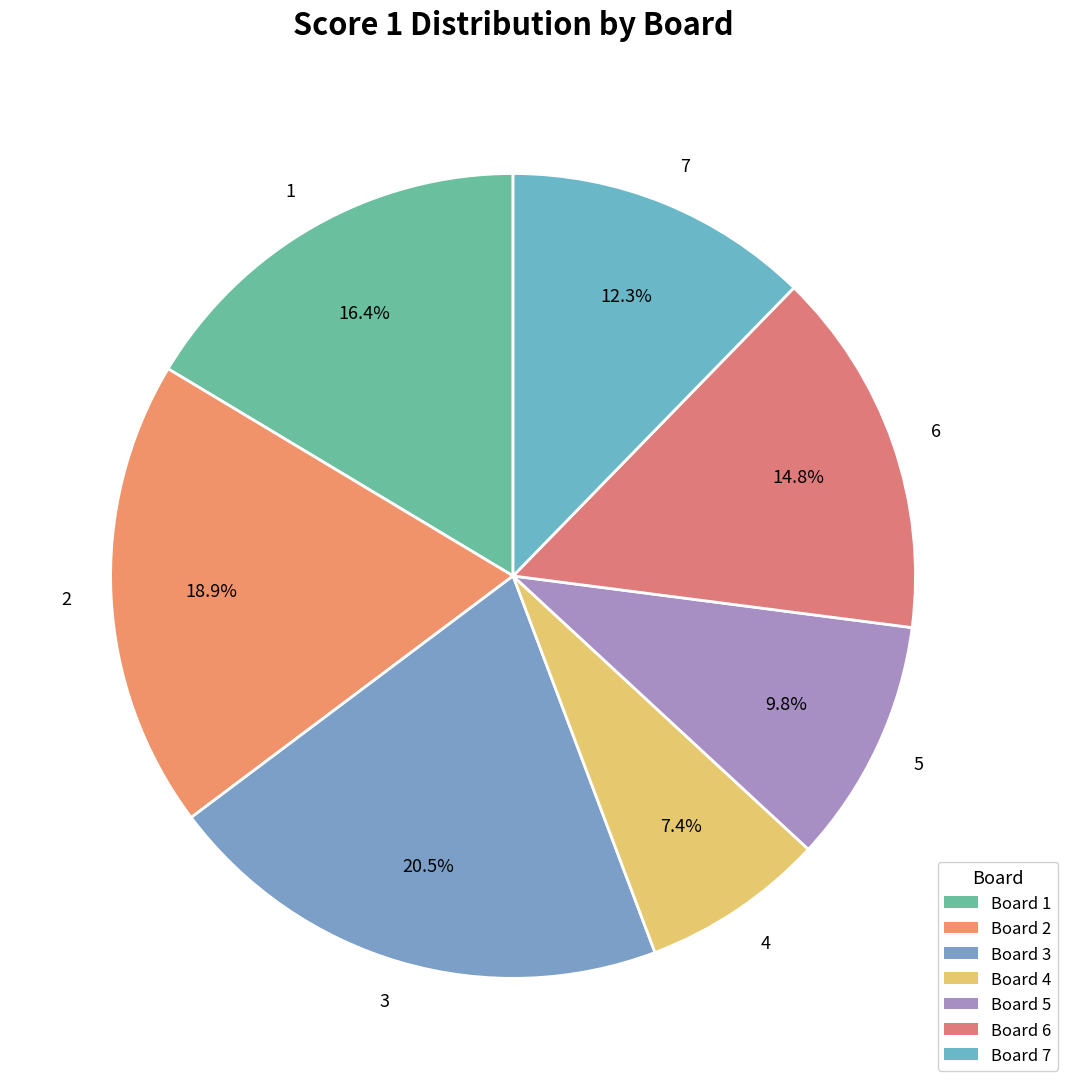

What percentage is the 4 slice, to the nearest percent?

7%